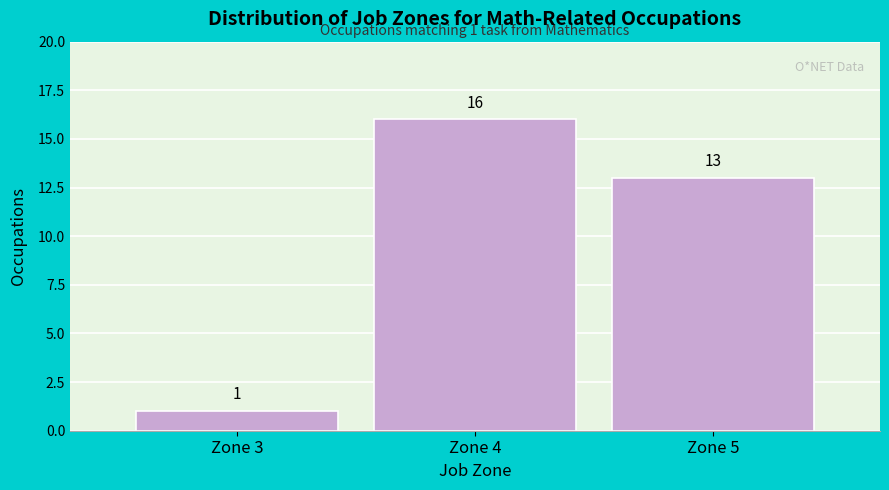

Which range on the x-axis has the tallest bar?

3.5 to 4.5